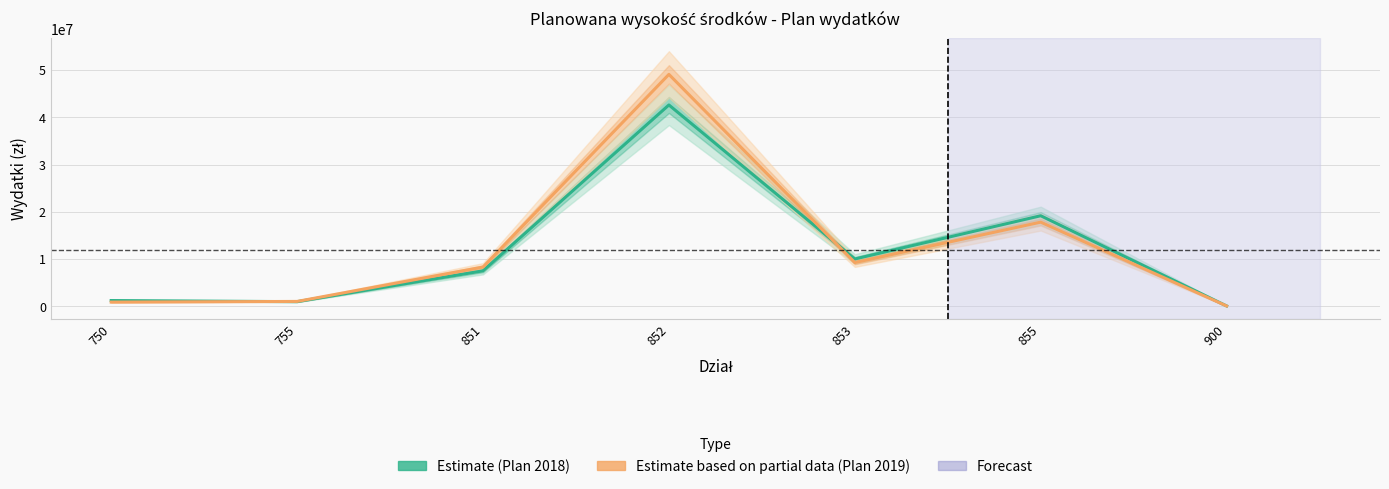

How many distinct data groups are displayed?

2